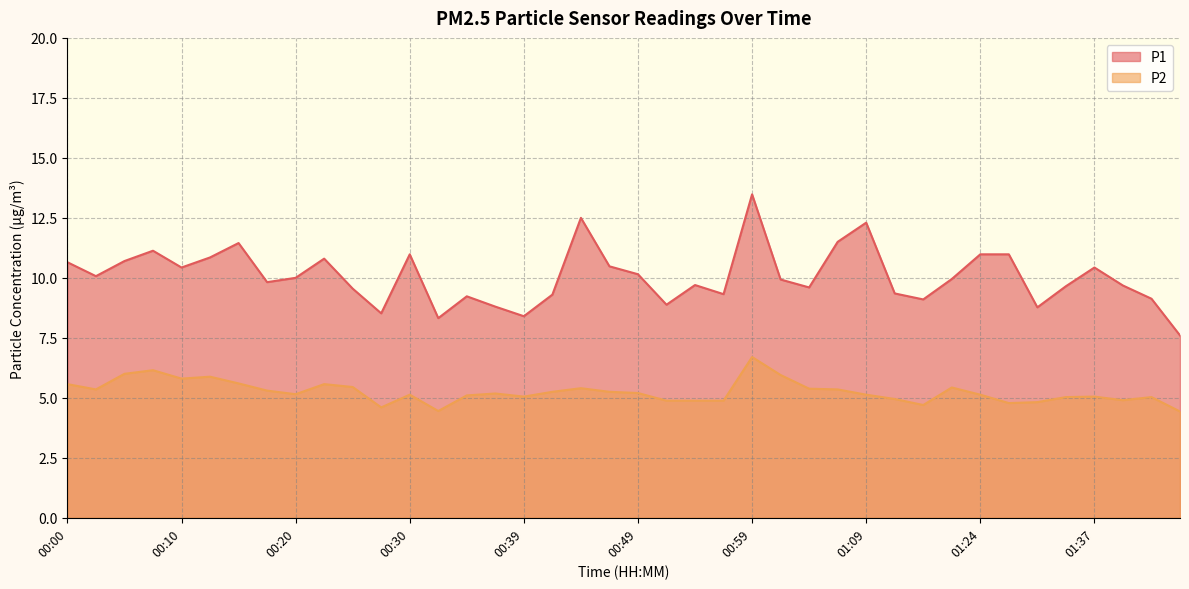

List the series in order of their overall mean, highest first.

P1, P2